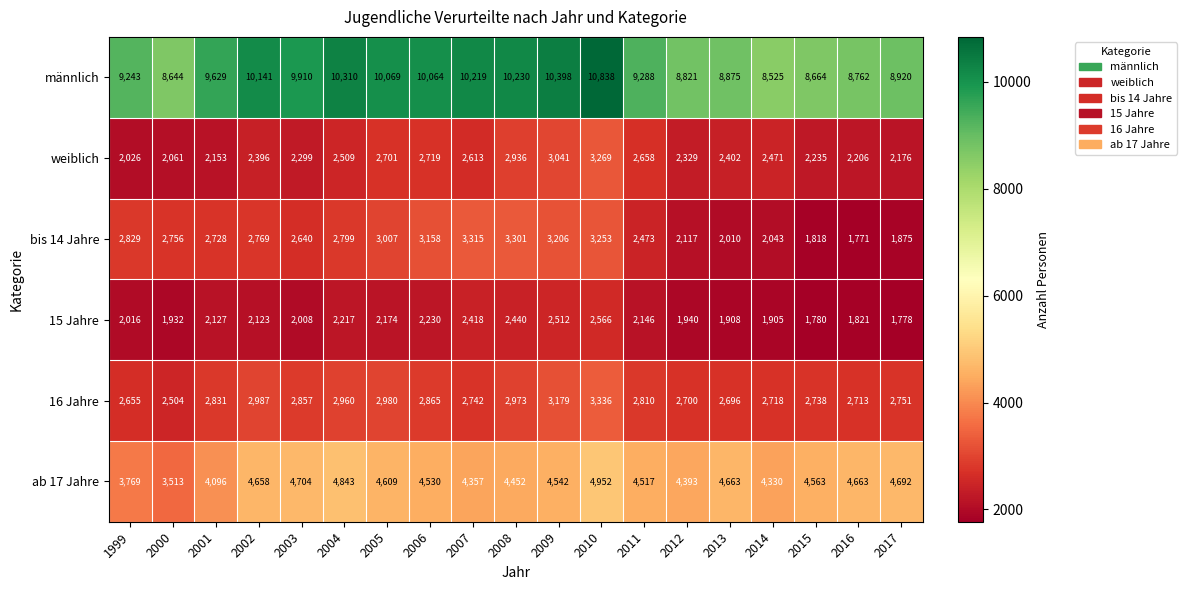

Between 2005 and 2006, which series saw the biggest shift?

bis 14 Jahre